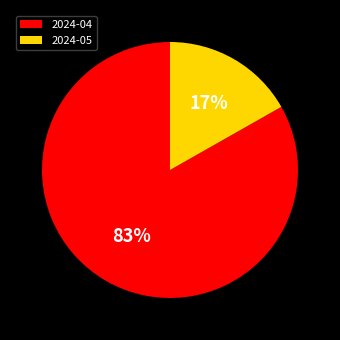

True or false: 2024-04 accounts for 83% of the total.

True